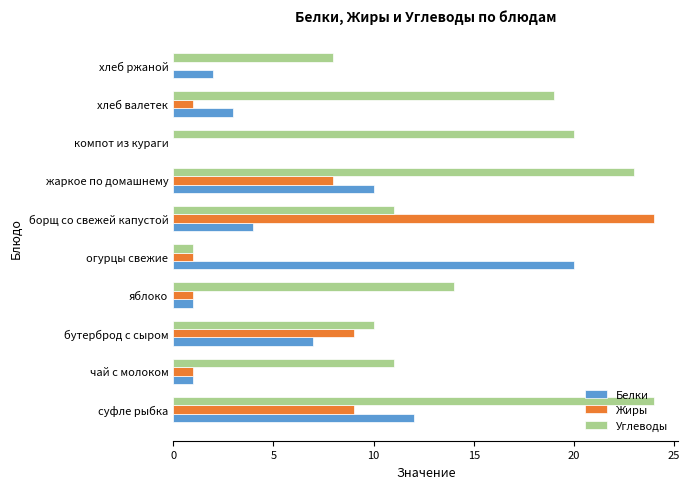

True or false: Жиры has a value of 1 at чай с молоком.

True